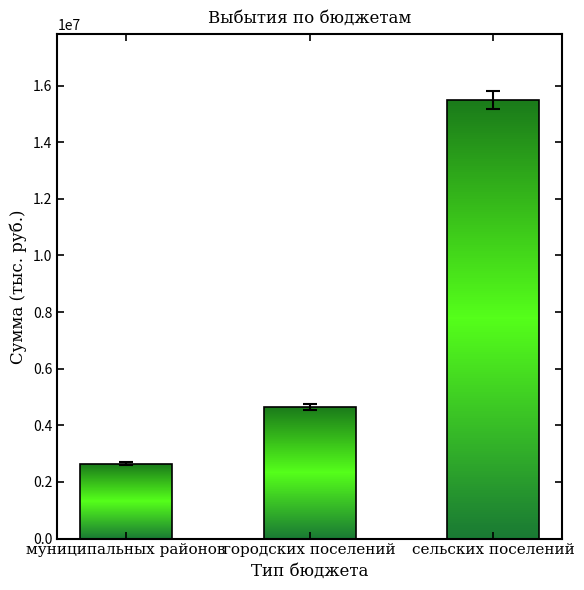

Where is the data nearest to the value 9248110?

городских поселений